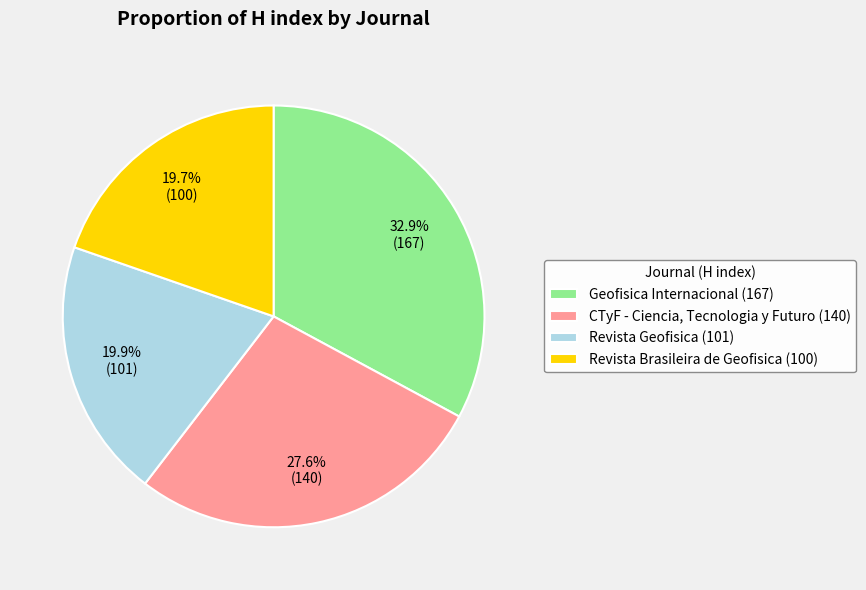

True or false: CTyF - Ciencia, Tecnologia y Futuro accounts for 41% of the total.

False